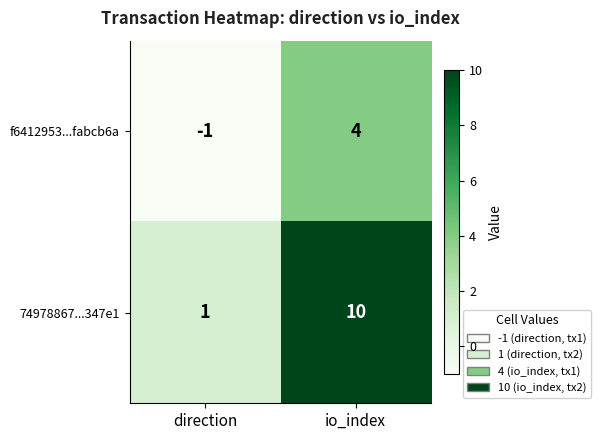

List the series in order of their peak value, lowest first.

f6412953...fabcb6a, 74978867...347e1